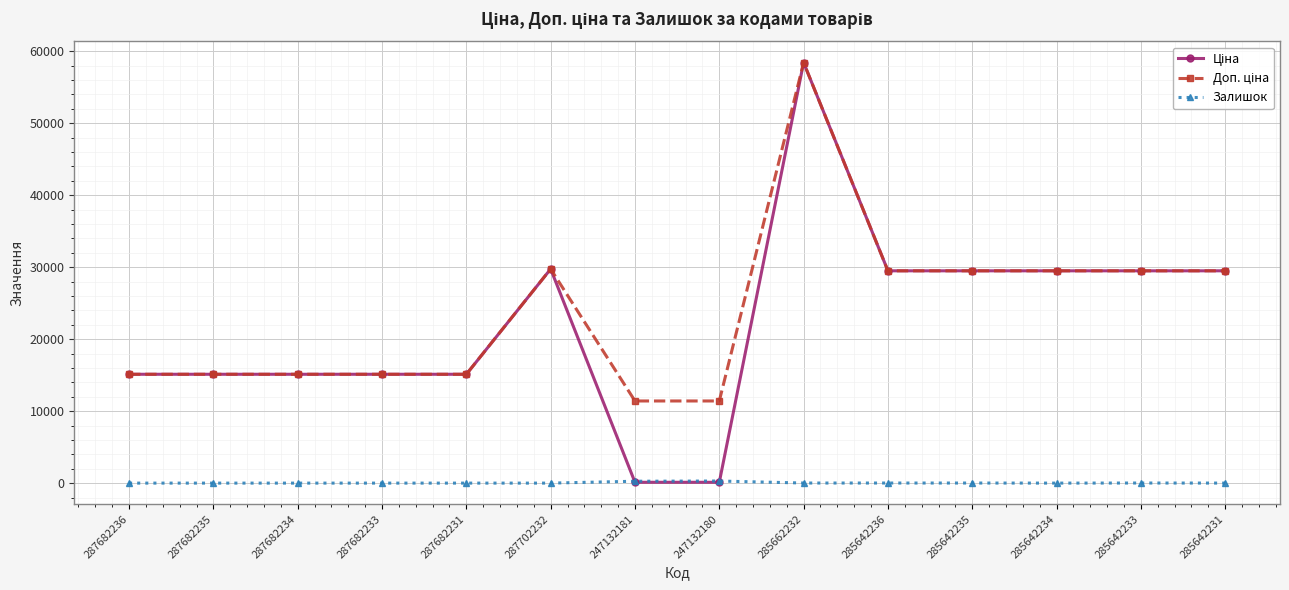

What is the greatest value displayed?

58426.5